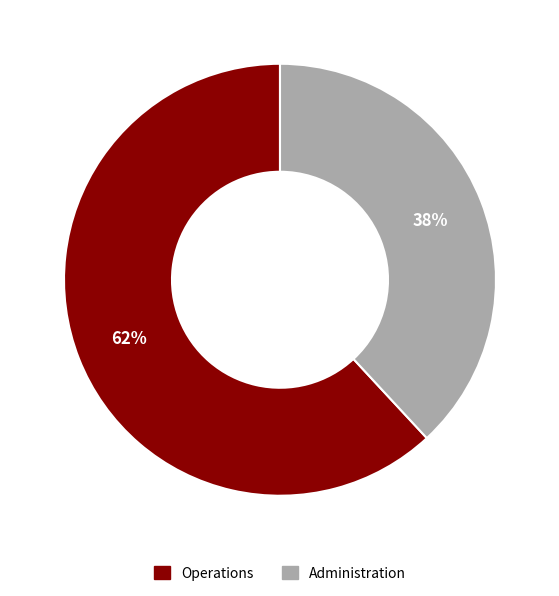

Approximately how many times larger is the value at Operations compared to Administration?

1.6